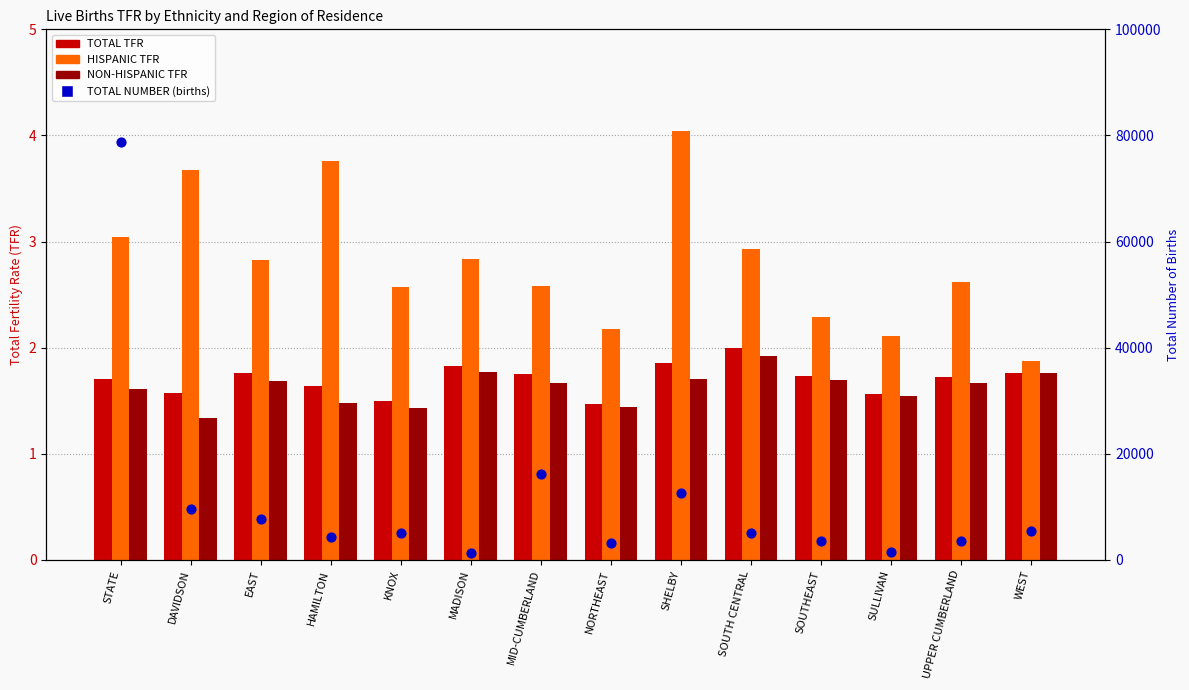

At how many categories does at least one series exceed 19066?

1